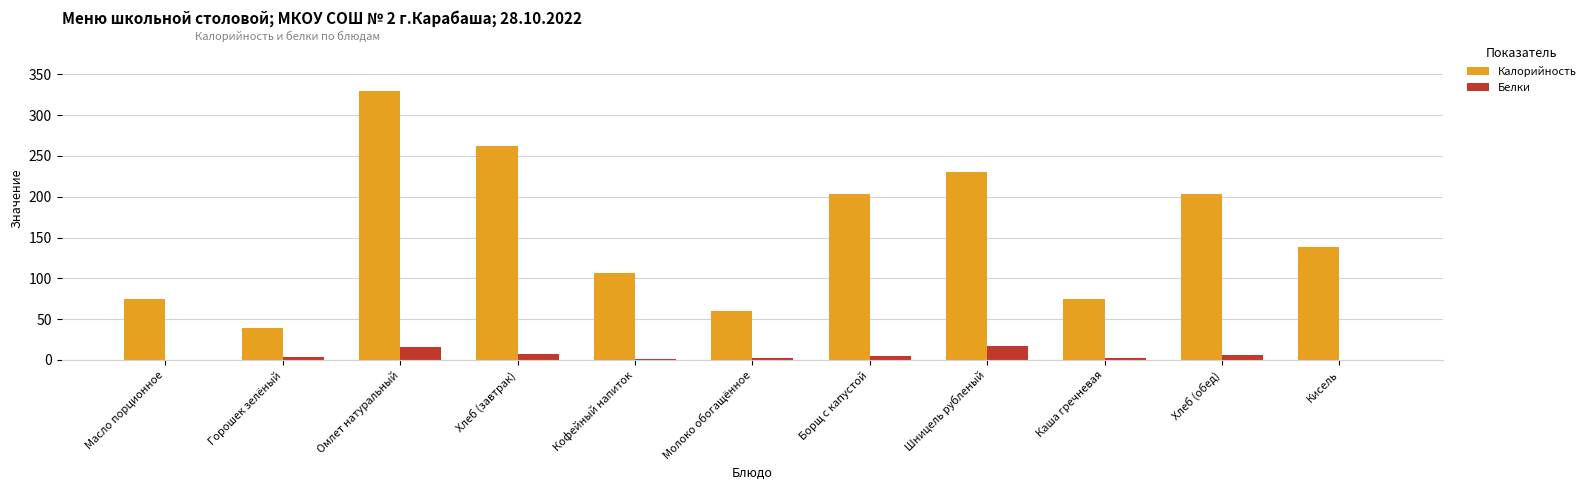

Which series changed the most between Хлеб (завтрак) and Хлеб (обед)?

Калорийность